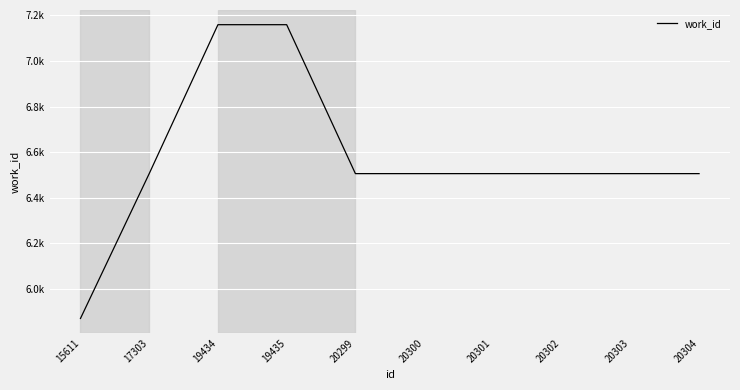

Does the chart display data point markers on the line(s)?

No